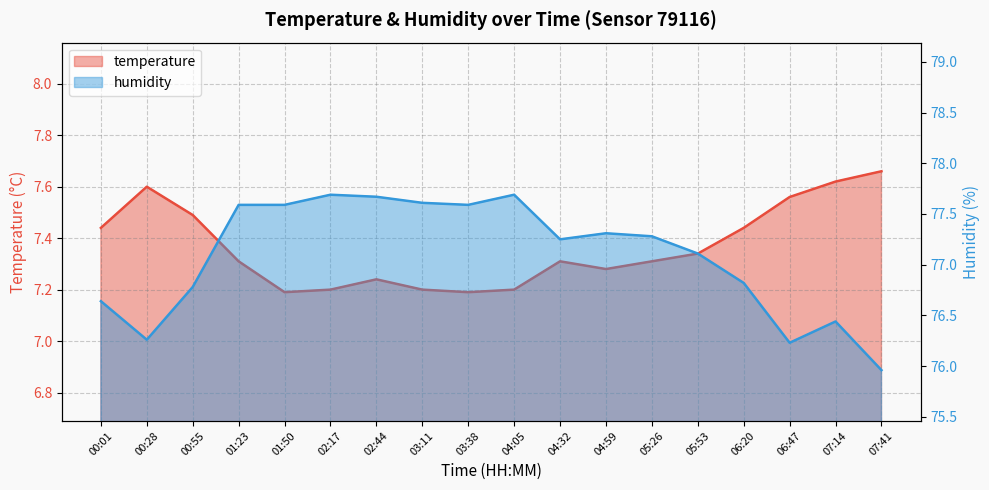

In humidity, how many points are lower than both neighbors (excluding endpoints)?

4